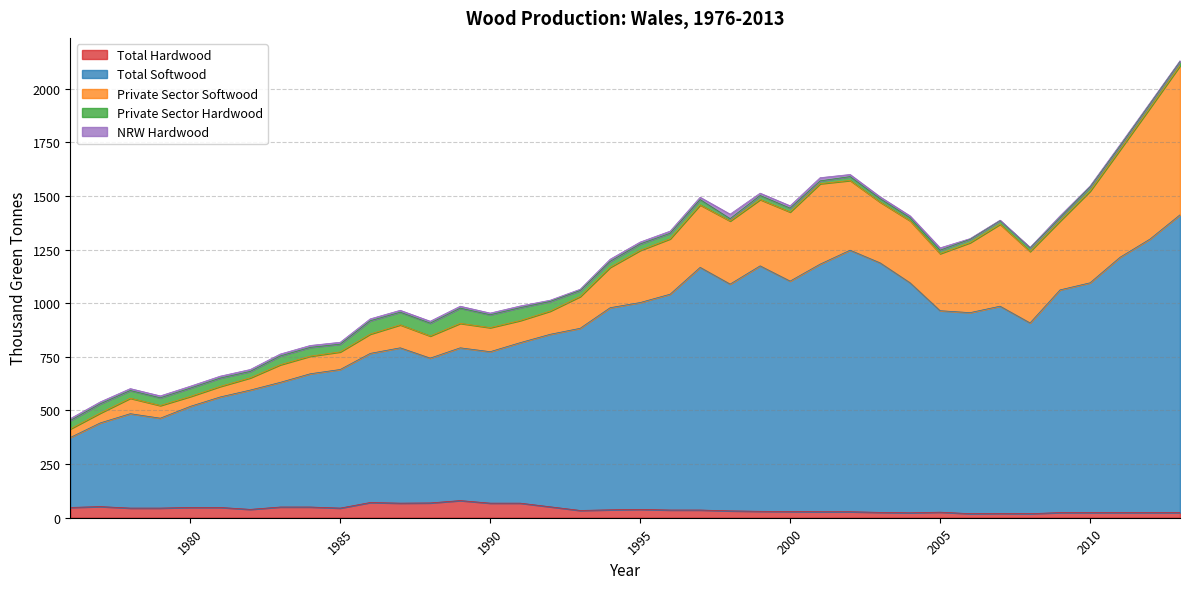

Rank the series by their maximum value, from highest to lowest.

Total Softwood, Private Sector Softwood, Total Hardwood, Private Sector Hardwood, NRW Hardwood